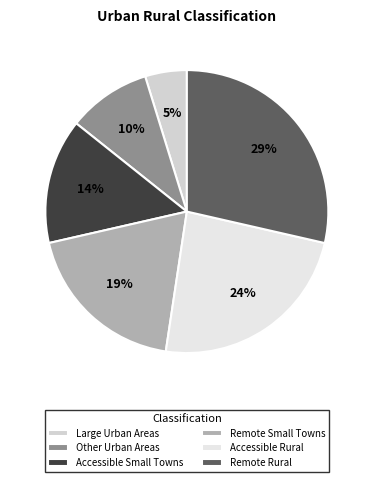

What percentage is the Accessible Small Towns slice, to the nearest percent?

14%